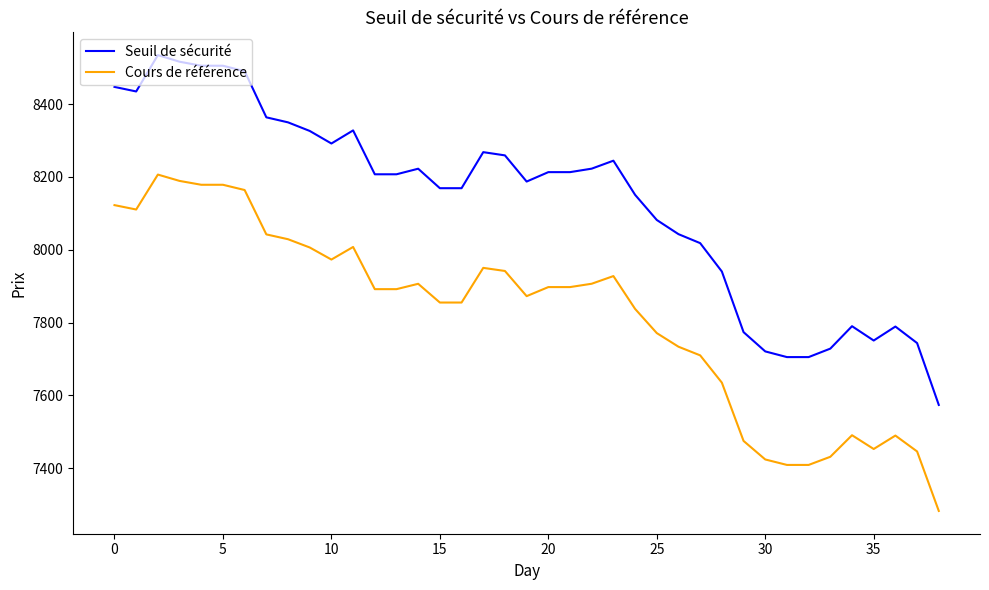

At how many categories does at least one series exceed 7921?

29